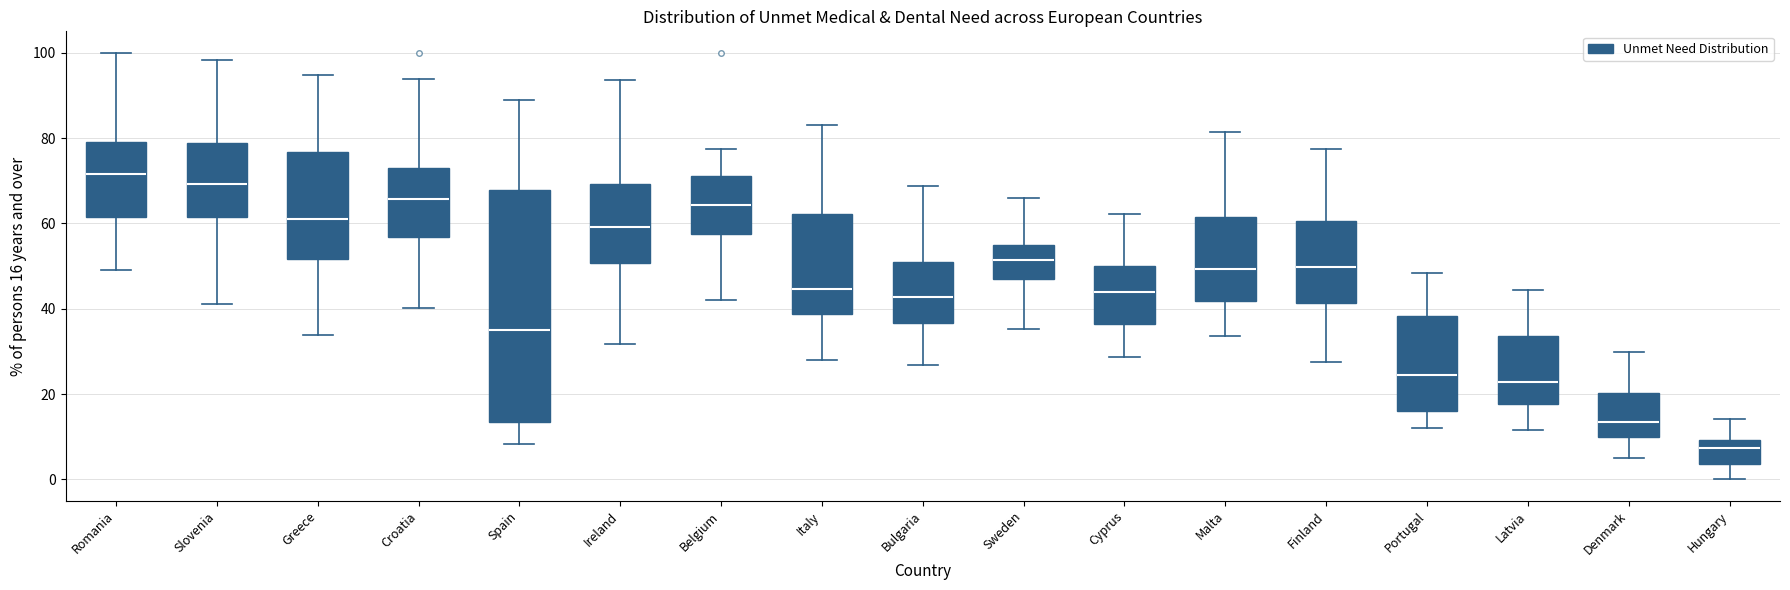

Comparing the boxes themselves (not the whiskers), which one is the tallest?

Spain